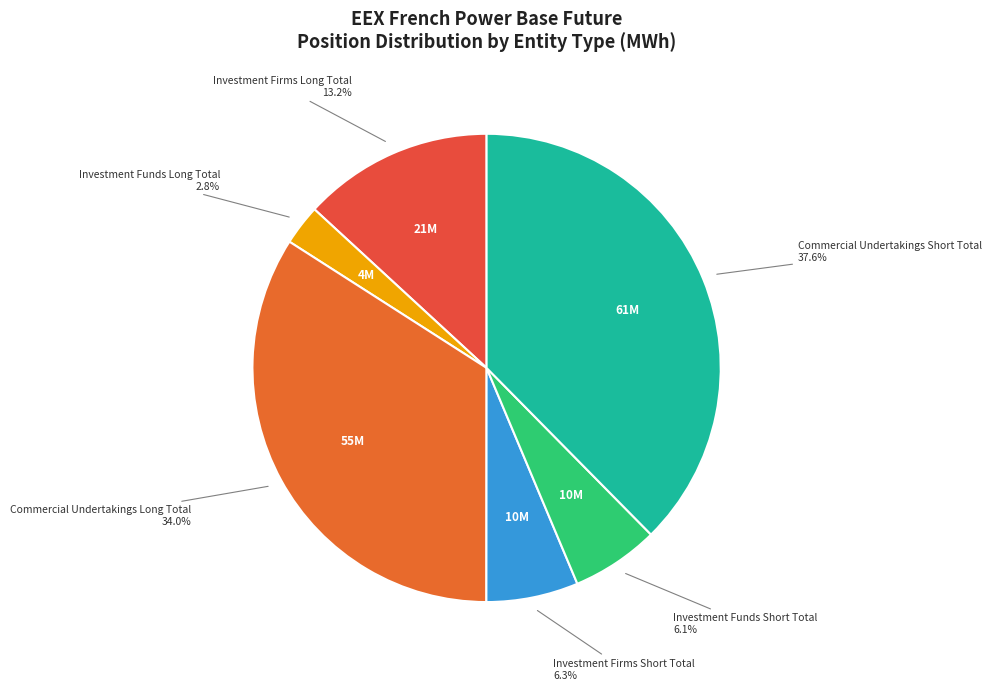

Between Commercial Undertakings Short Total and Investment Firms Long Total, which is larger?

Commercial Undertakings Short Total